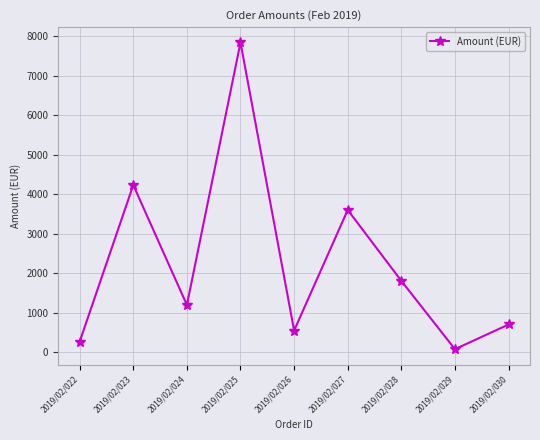

Which category has the highest value across all series?

2019/02/025